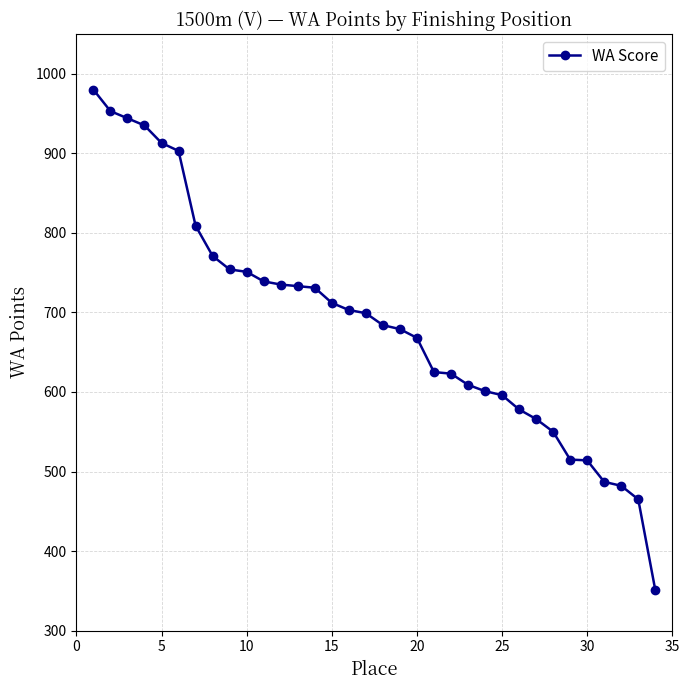

What is the difference between the maximum and minimum values?

629